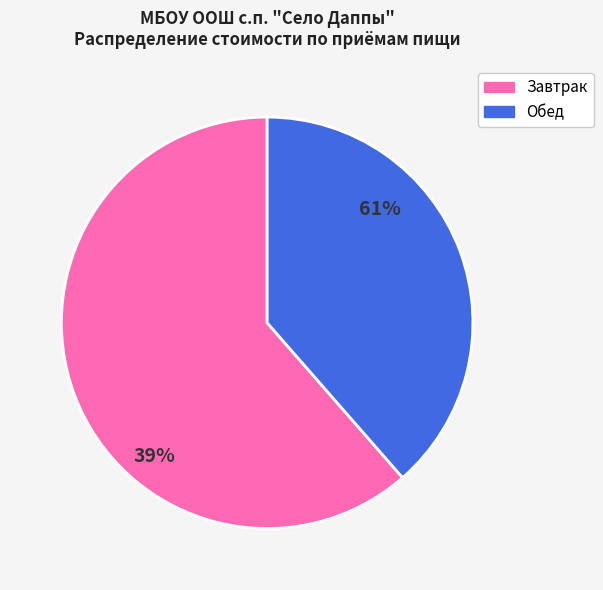

Is there a majority slice in this chart?

Yes